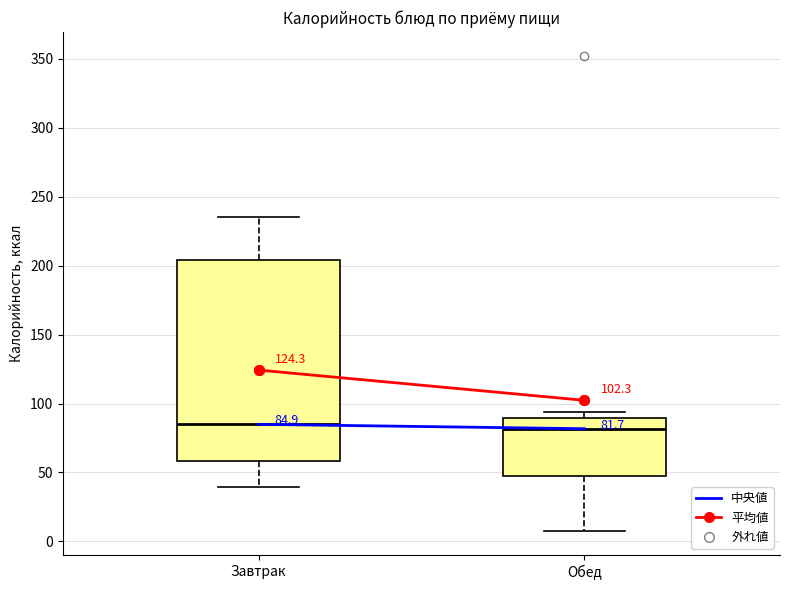

Comparing the boxes themselves (not the whiskers), which one is the tallest?

Завтрак